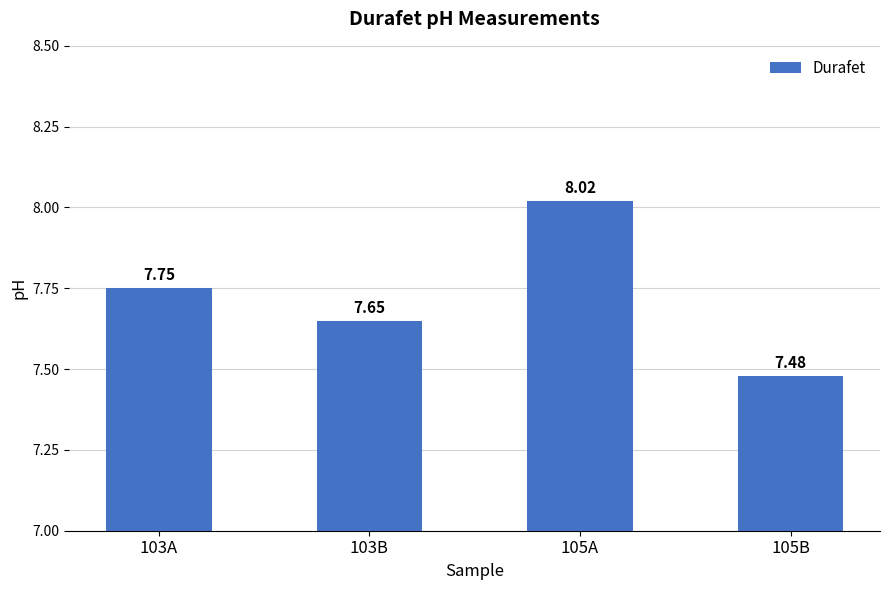

What is the sum of all values?

30.9